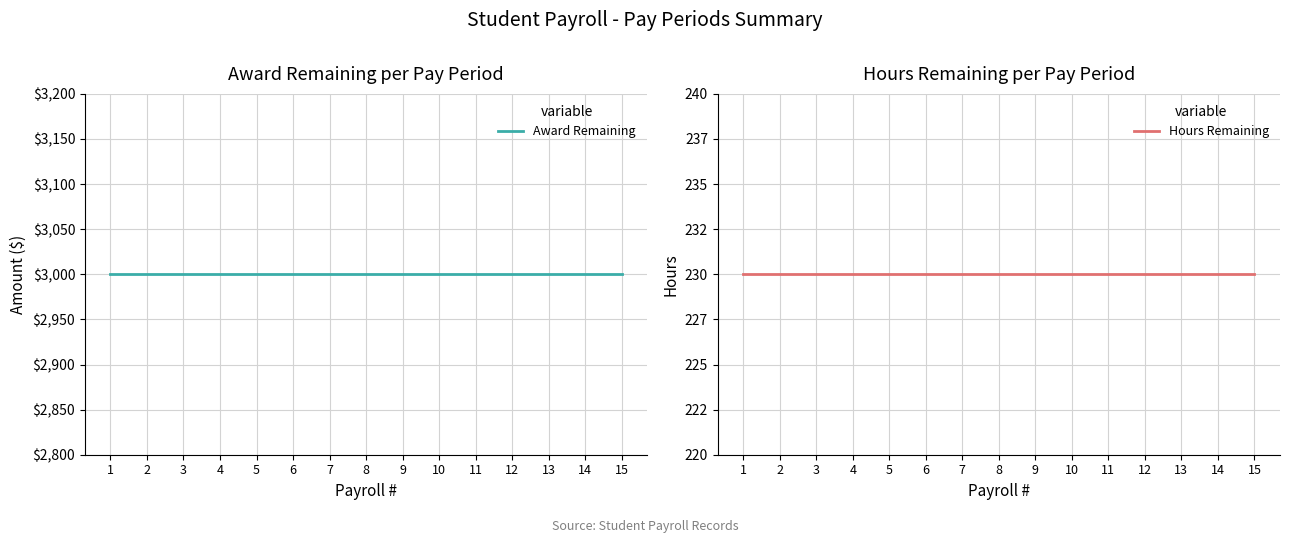

What is the value of the Award Remaining point at the 7th from the left?

3000